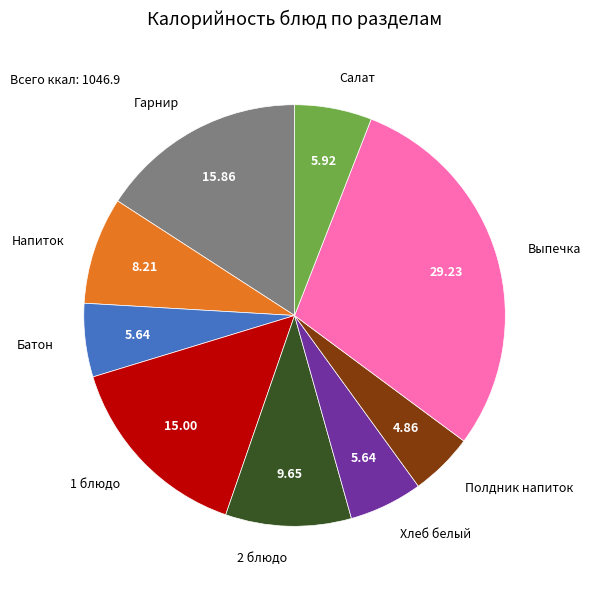

Does Хлеб белый account for over 50% of the chart?

No